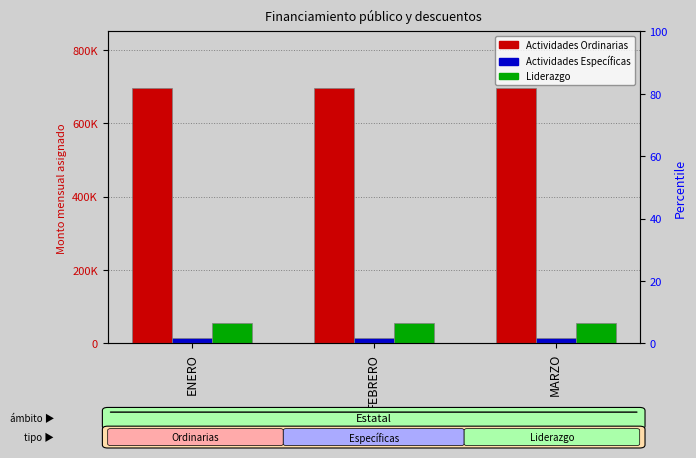

Reading right to left, list all the values displayed in this chart.

Actividades Ordinarias: MARZO=695170.9	FEBRERO=695170.9	ENERO=695170.9
Actividades Específicas: MARZO=14187.2	FEBRERO=14187.2	ENERO=14187.2
Liderazgo: MARZO=56748.6	FEBRERO=56748.6	ENERO=56748.6